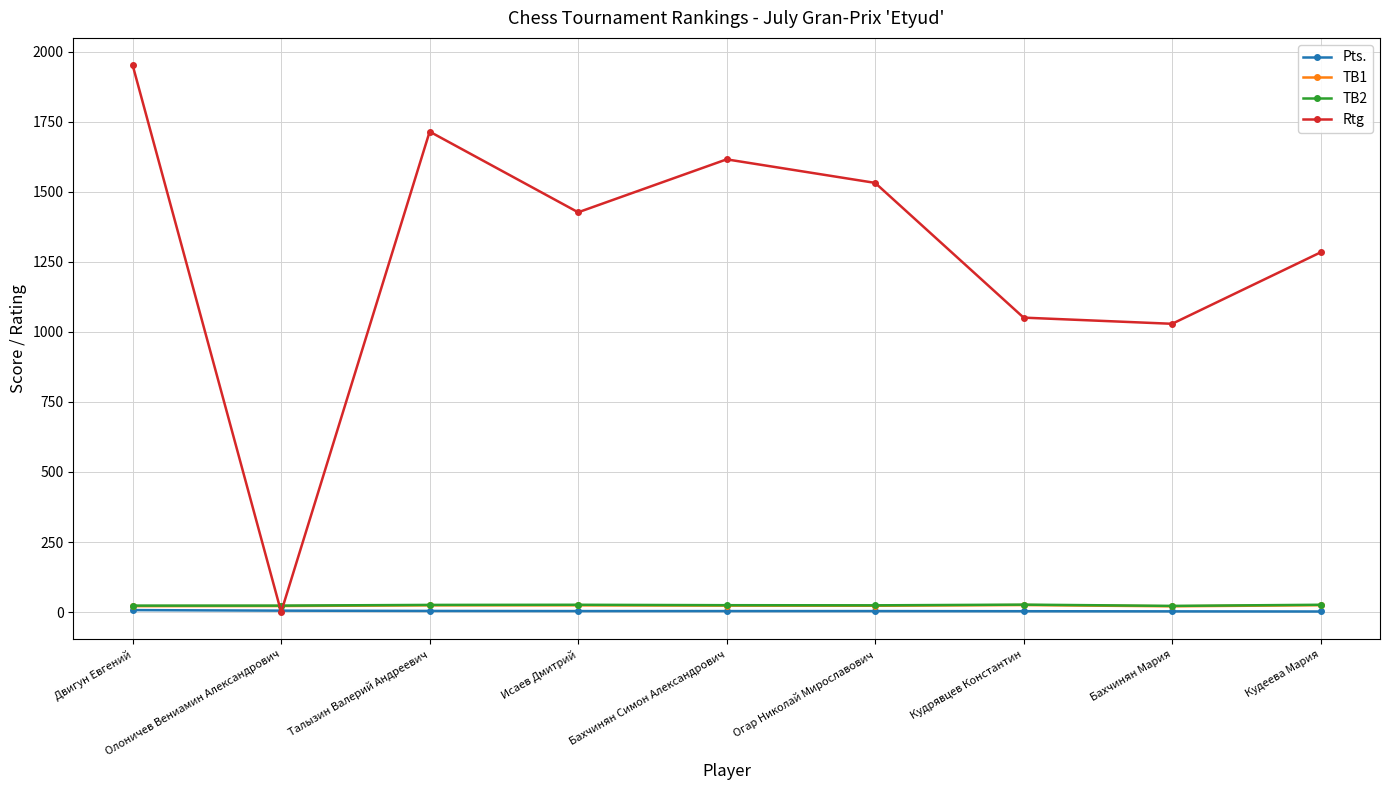

What is the spread (max minus min) of values at Олоничев Вениамин Александрович?

23.0